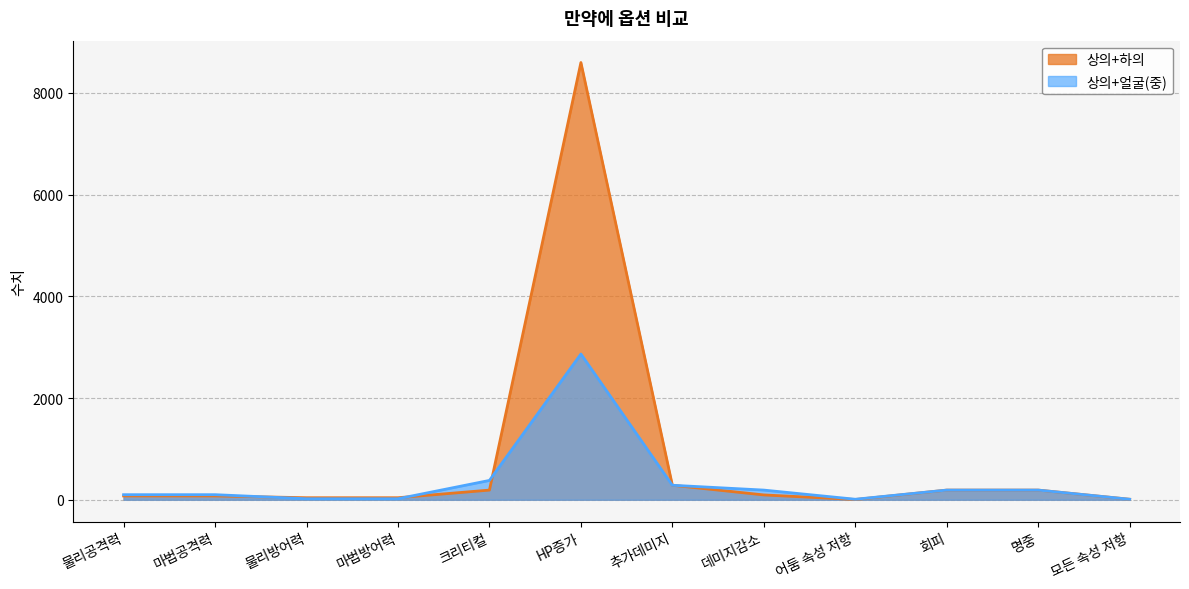

How many categories are shown in the chart?

12